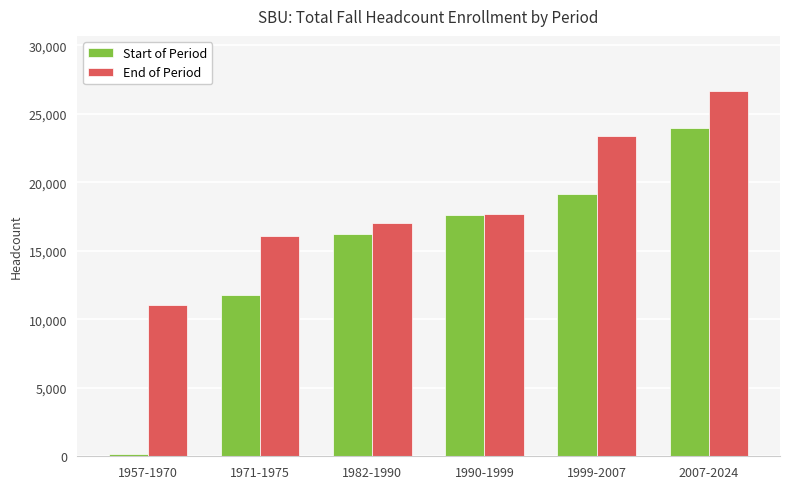

Reading right to left, list all the values displayed in this chart.

Start of Period: 2007-2024=23991	1999-2007=19139	1990-1999=17624	1982-1990=16222	1971-1975=11795	1957-1970=148
End of Period: 2007-2024=26689	1999-2007=23347	1990-1999=17665	1982-1990=17012	1971-1975=16110	1957-1970=11062